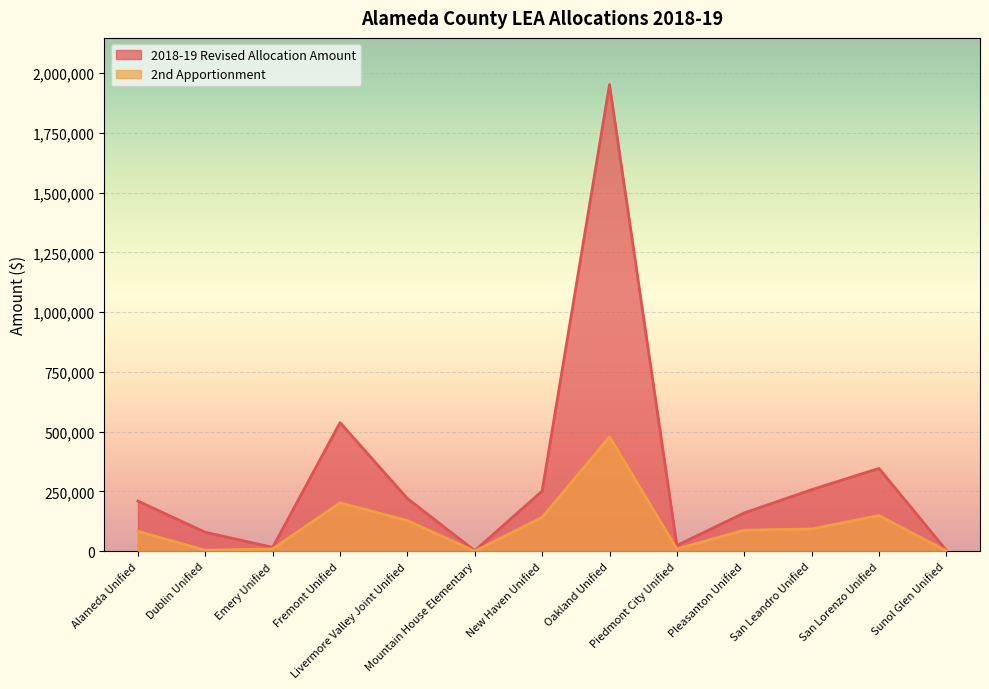

True or false: 2nd Apportionment has more than 0 interior local peaks.

True